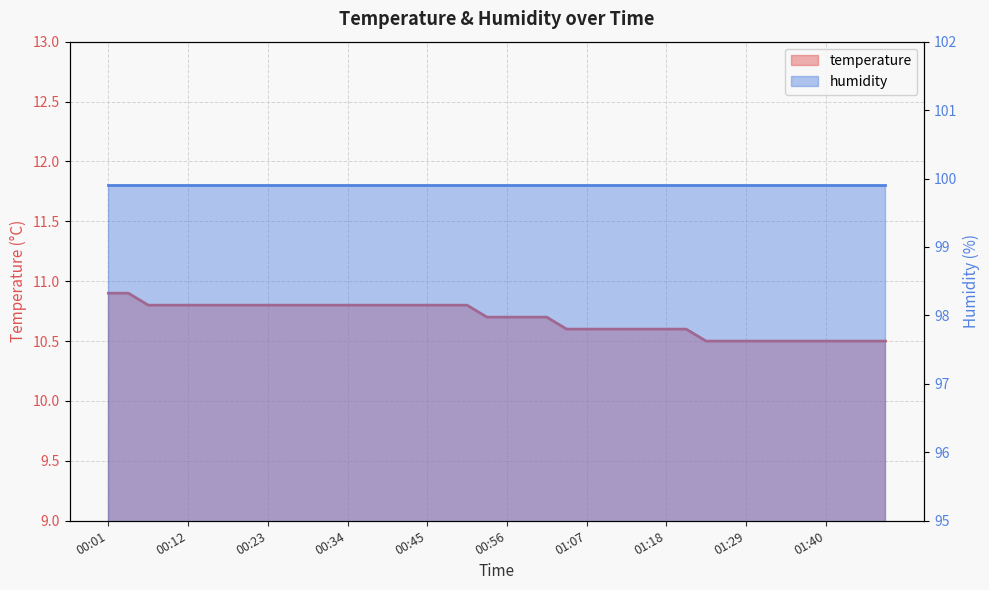

What position from the left is 01:04?

24